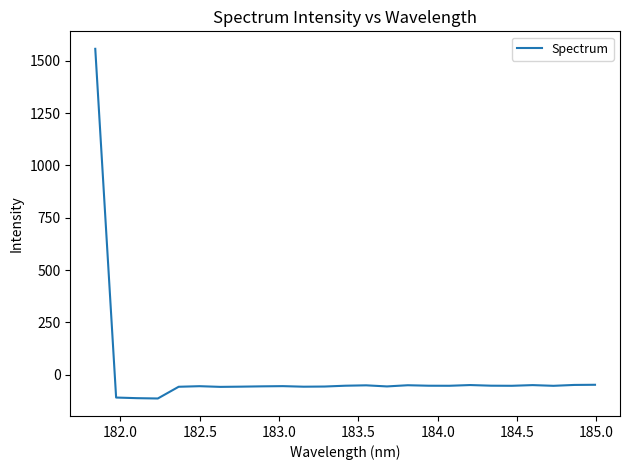

What is the difference between the maximum and minimum values?

1670.4